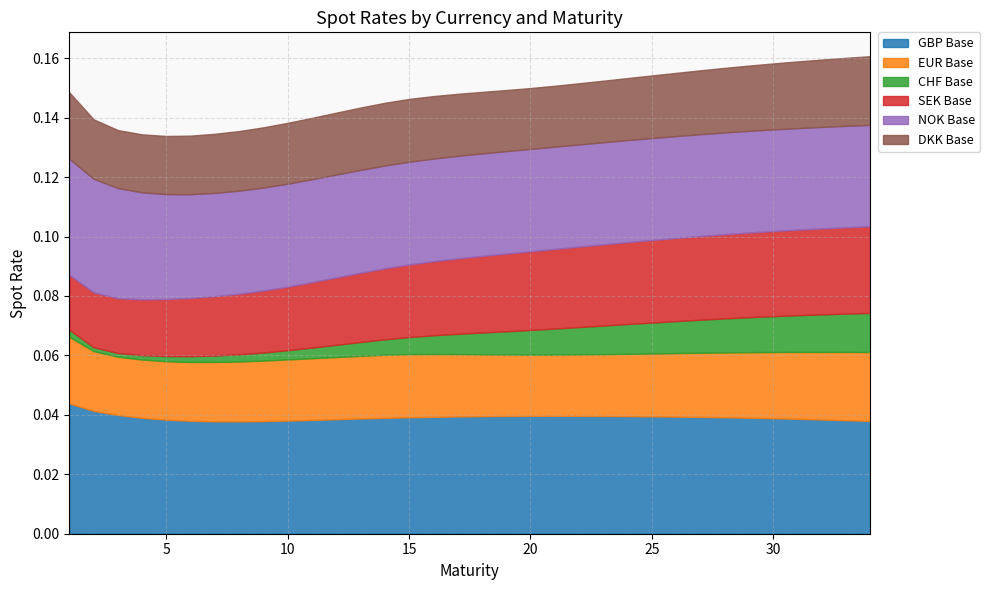

How many lines are shown in the chart?

6